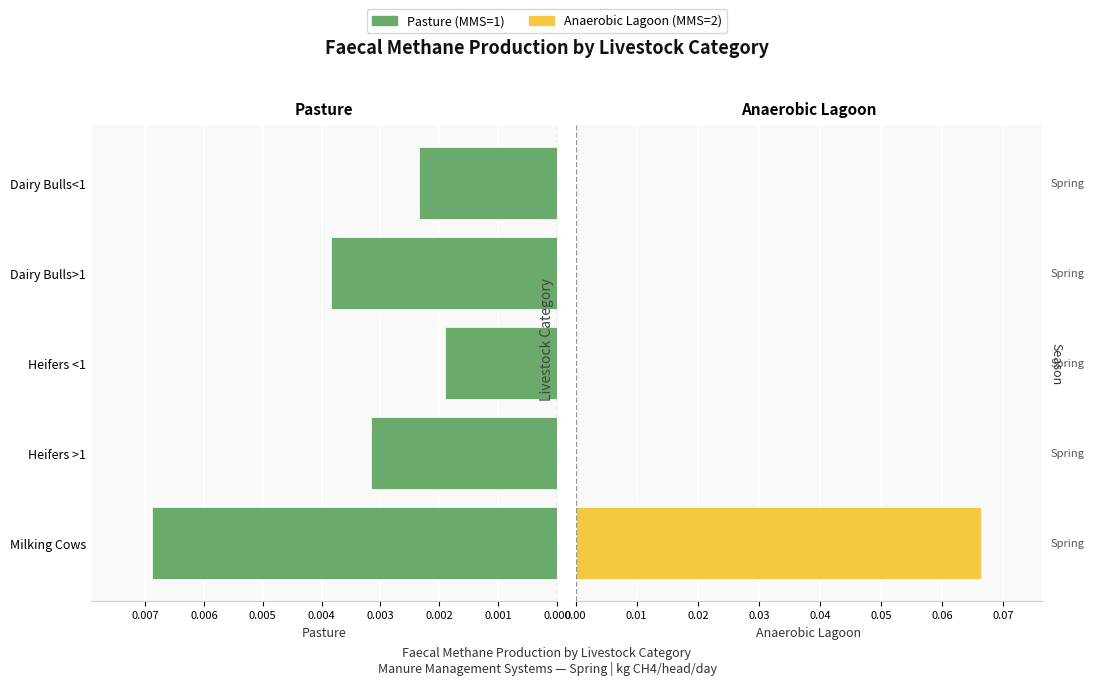

Which series has the widest spread of values?

Anaerobic Lagoon (MMS=2)